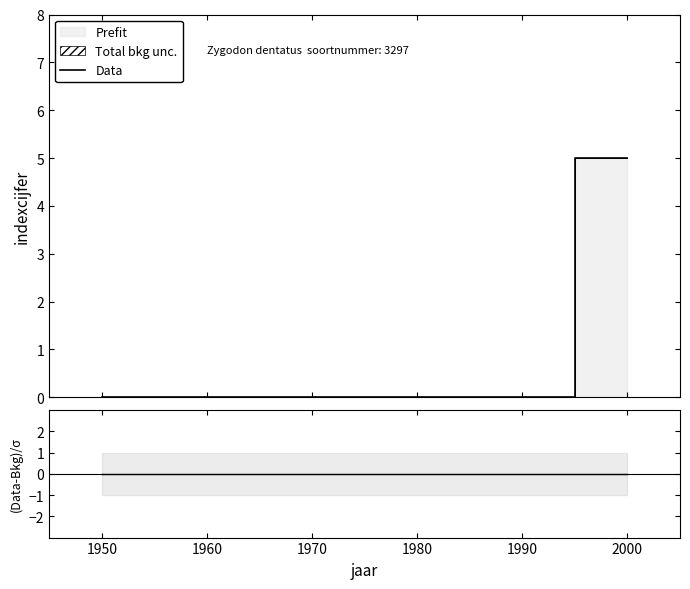

True or false: (Data-Bkg)/se and Data intersect in this chart.

False